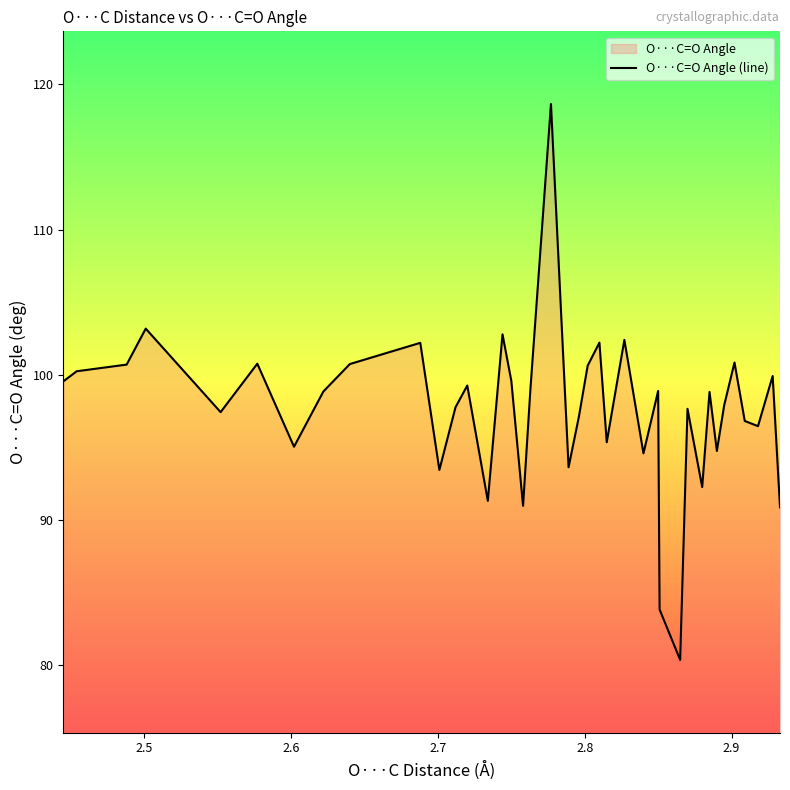

What is the value of the 4th point from the left?

103.2